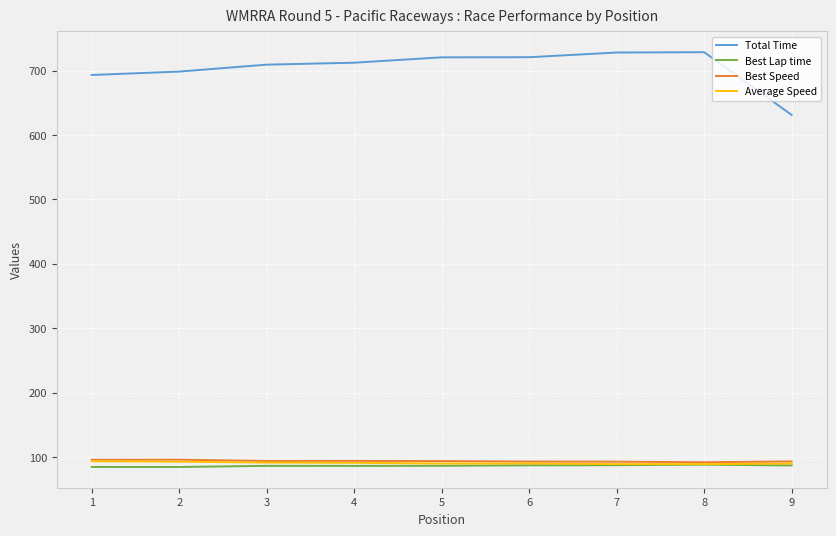

True or false: Total Time and Best Speed intersect in this chart.

False